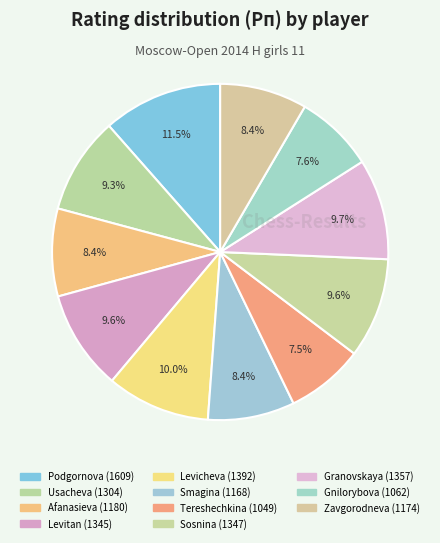

How many slices are in this pie chart?

11